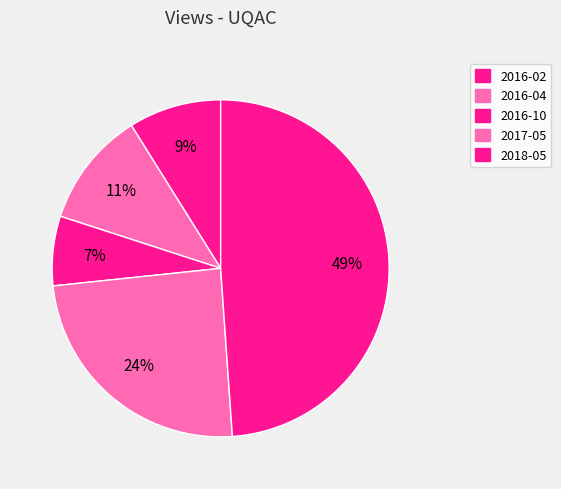

How many slices are in this pie chart?

5